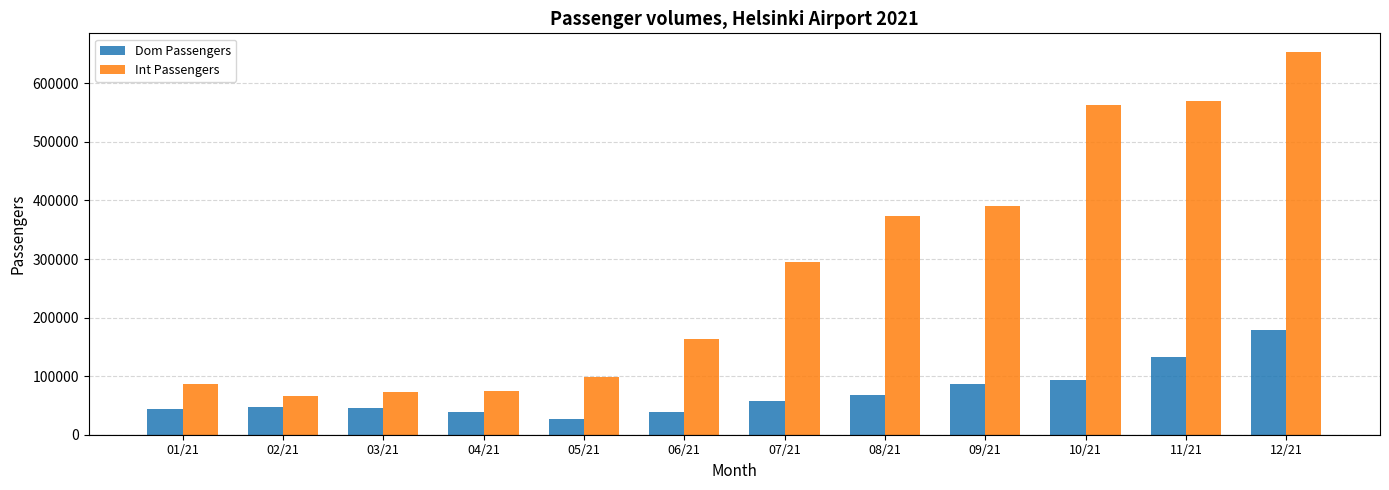

What is the highest value of the Int Passengers series?

652719